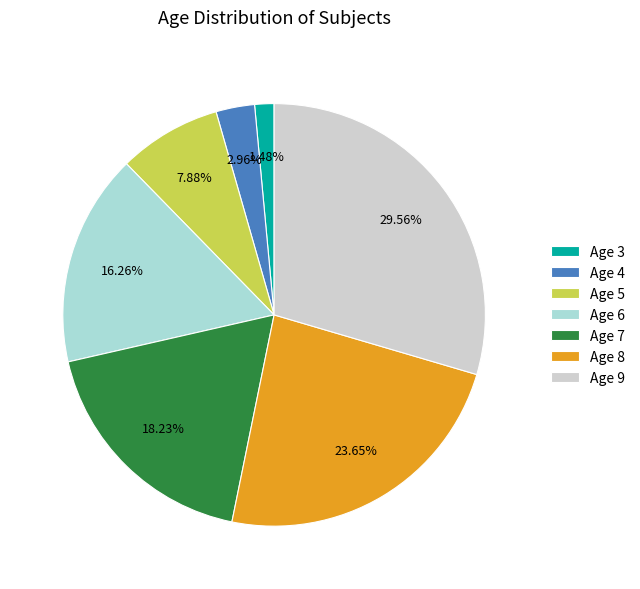

Which category has the biggest portion of the pie?

Age 9